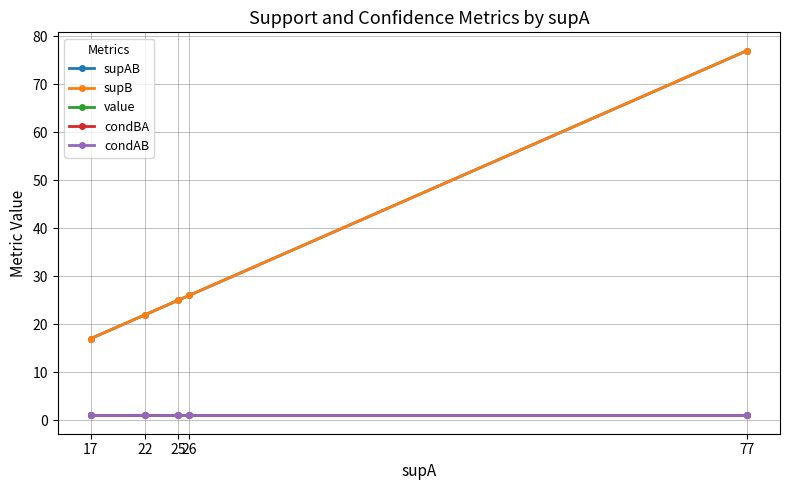

Reading left to right, extract all data points from this chart.

supAB: 17	22	25	26	77
supB: 17	22	25	26	77
value: 1	1	1	1	1
condBA: 1	1	1	1	1
condAB: 1	1	1	1	1